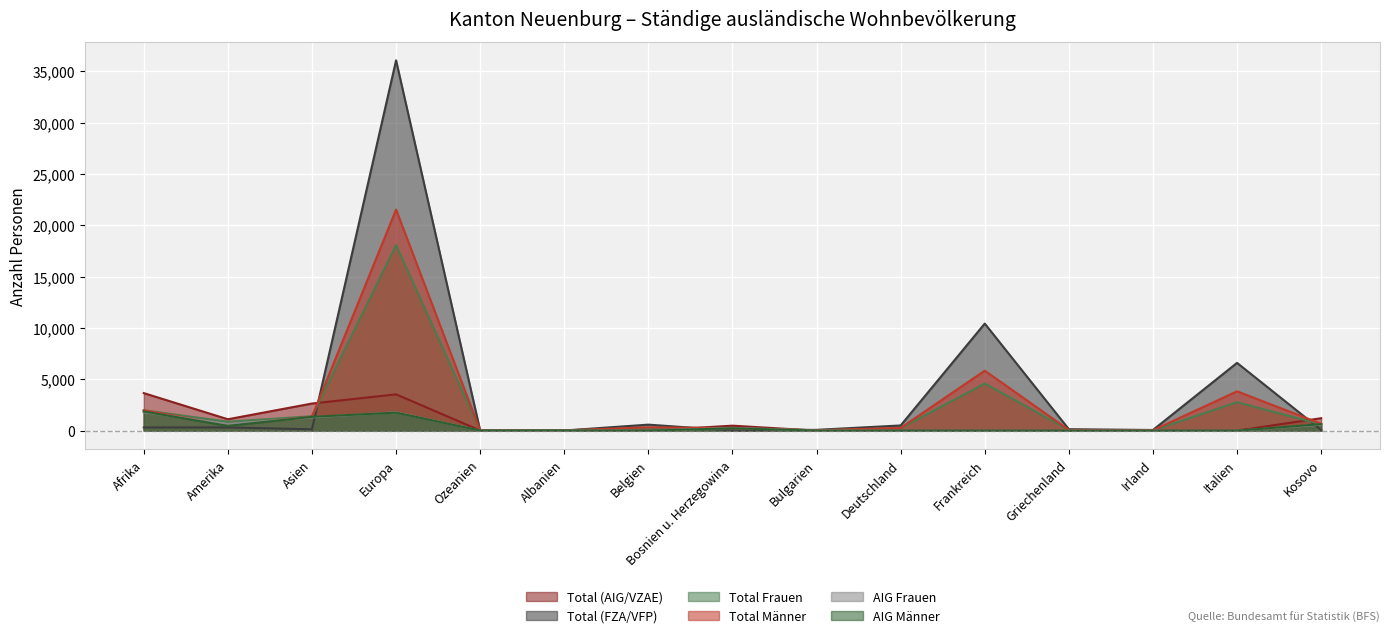

Where do AIG Frauen and Total Männer first cross each other?

Afrika and Amerika